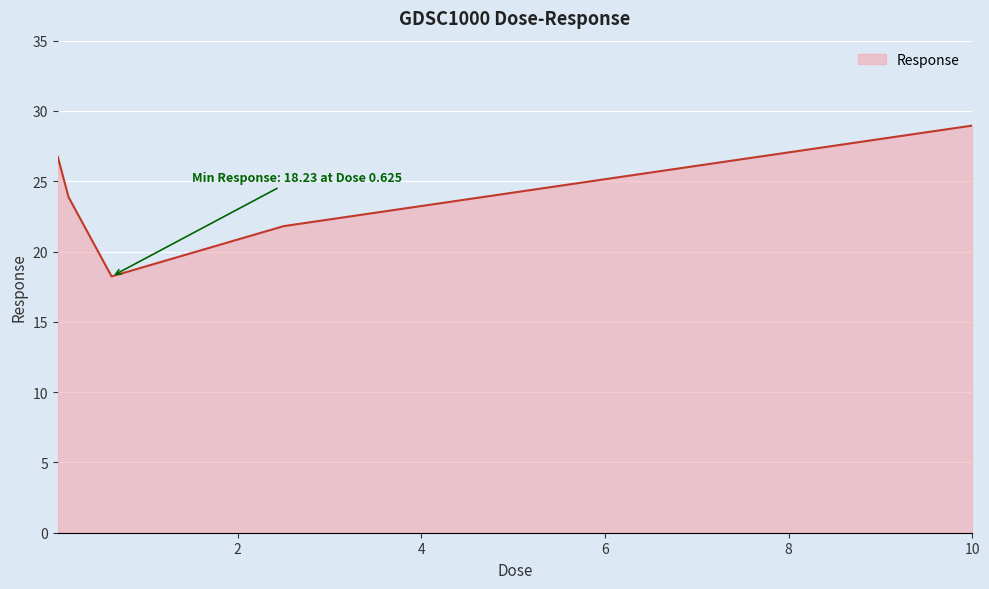

What is the greatest value displayed?

29.0